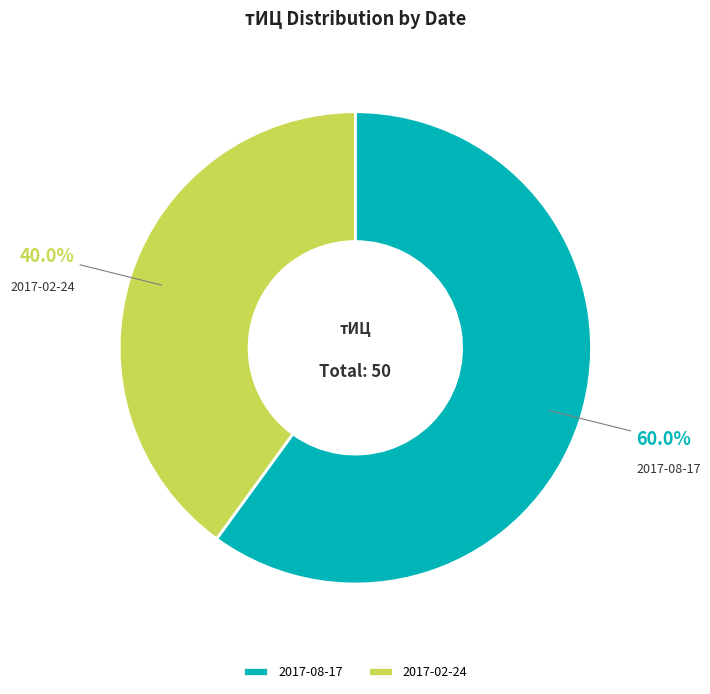

How many slices are in this pie chart?

2